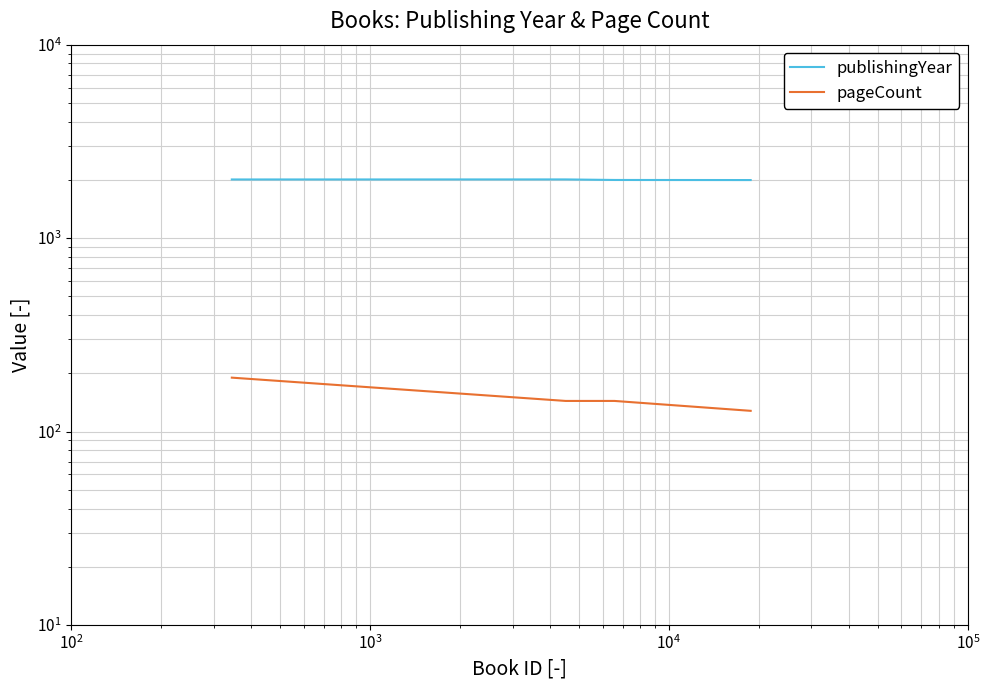

What is the difference between the pageCount values at $\mathdefault{10^{4}}$ and $\mathdefault{10^{2}}$?

16